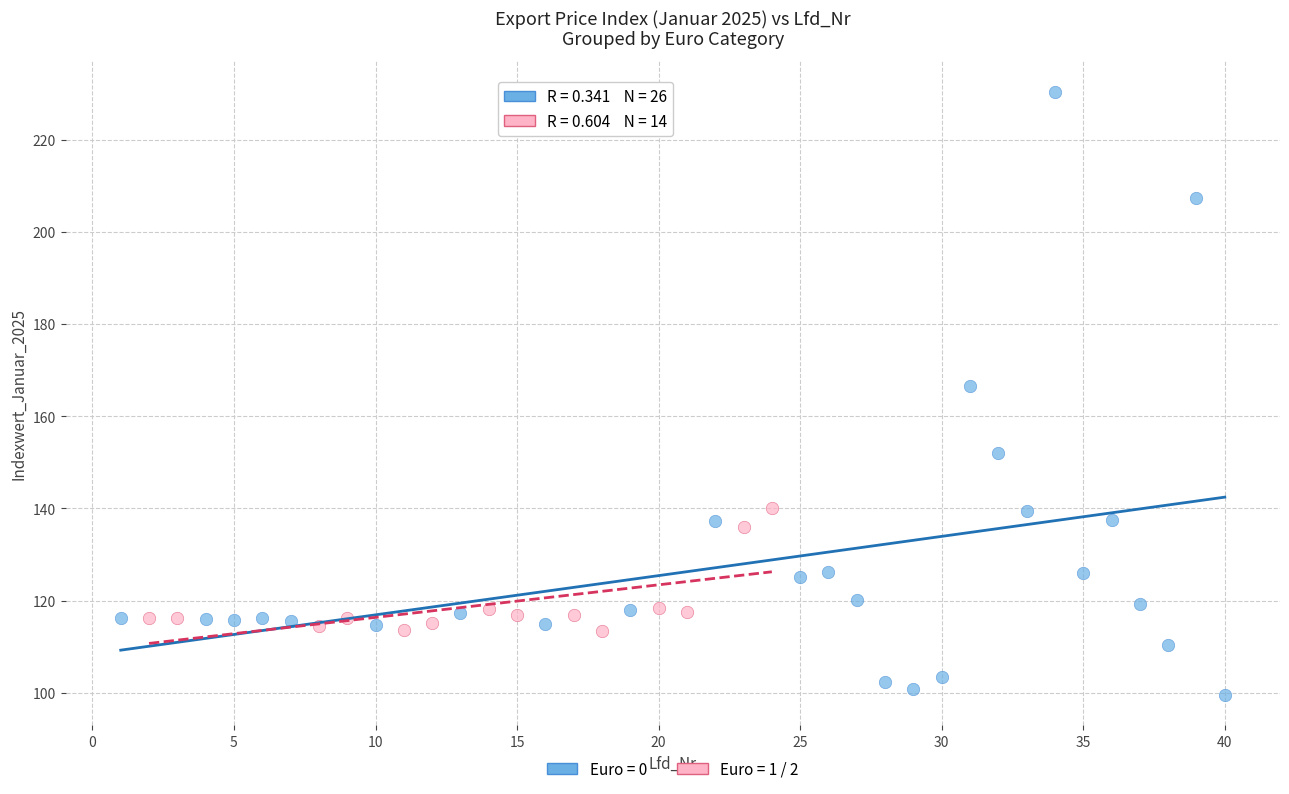

Which series reaches the minimum Y coordinate?

Euro = 0